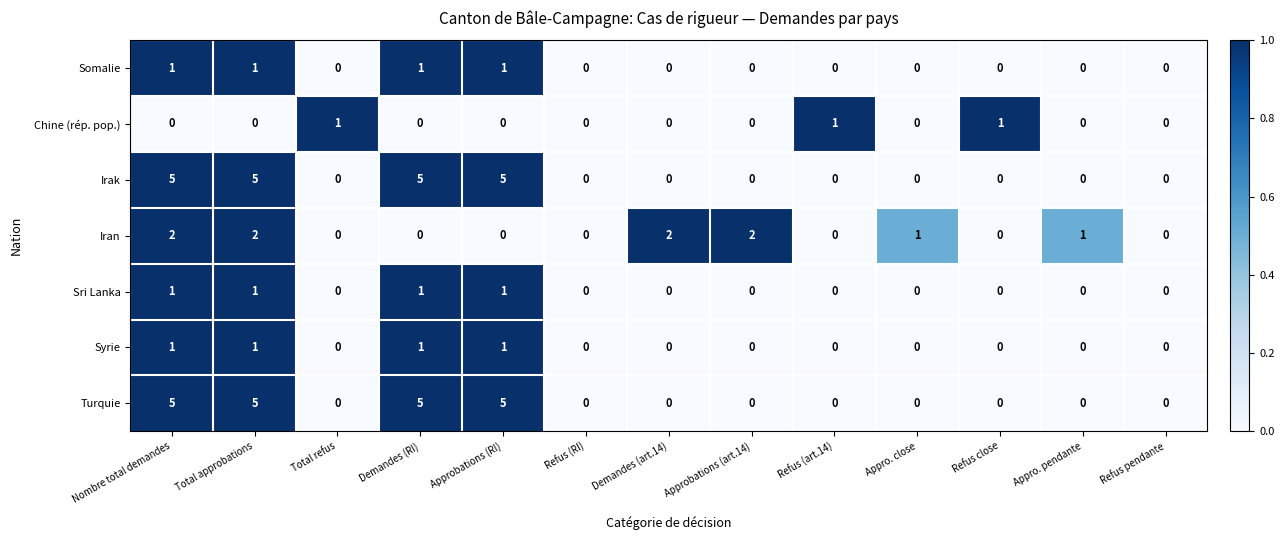

At how many categories does at least one series exceed 4?

4